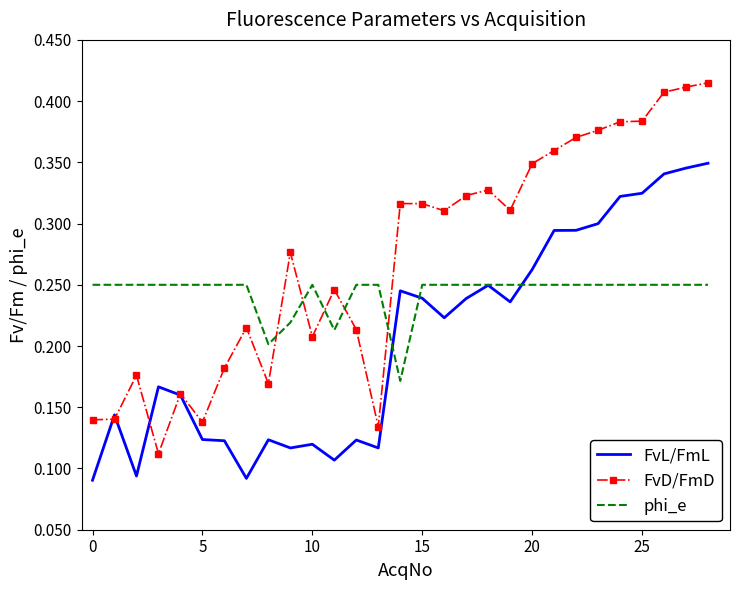

Rank the series by their maximum value, from highest to lowest.

FvD/FmD, FvL/FmL, phi_e